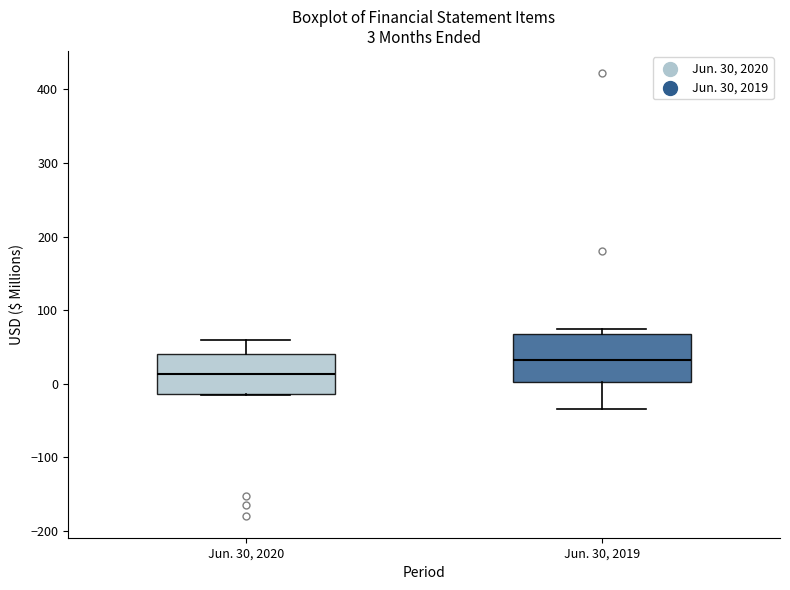

Which box has the highest median line?

Jun. 30, 2019